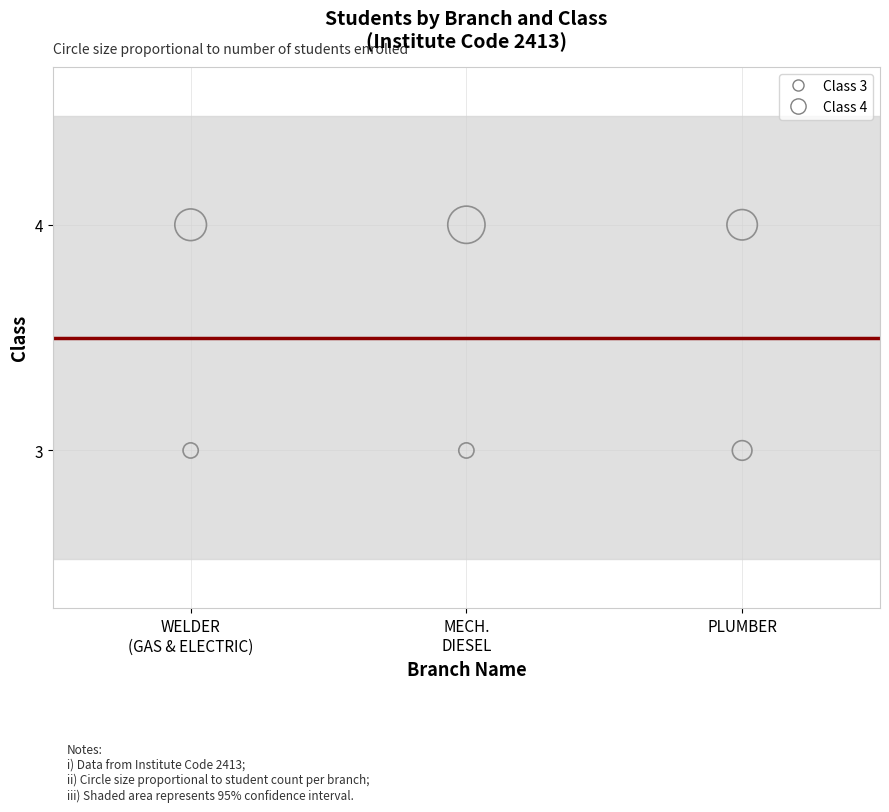

What are all the series names shown in the legend?

Class 3, Class 4